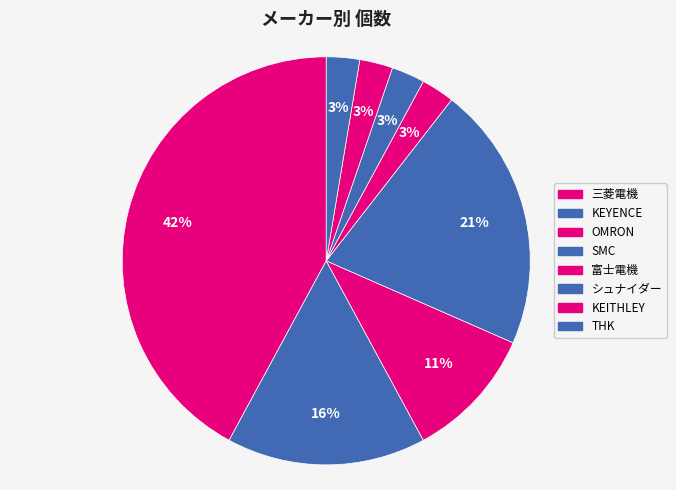

Rank the categories by value from highest to lowest.

三菱電機, SMC, KEYENCE, OMRON, 富士電機, シュナイダー, KEITHLEY, THK